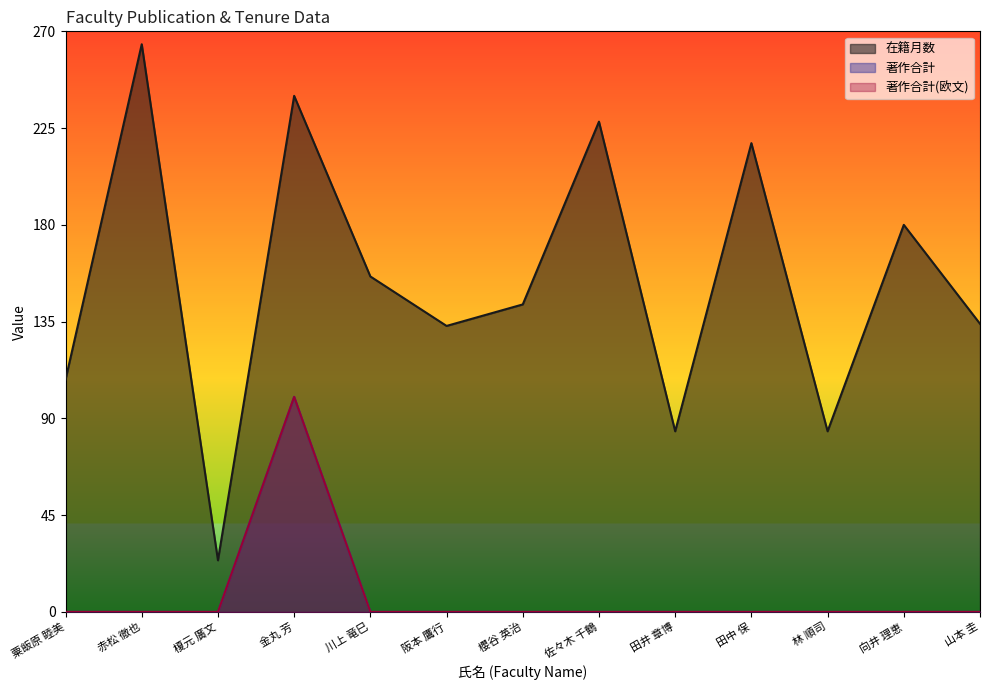

True or false: 著作合計 and 在籍月数 cross at least once.

False